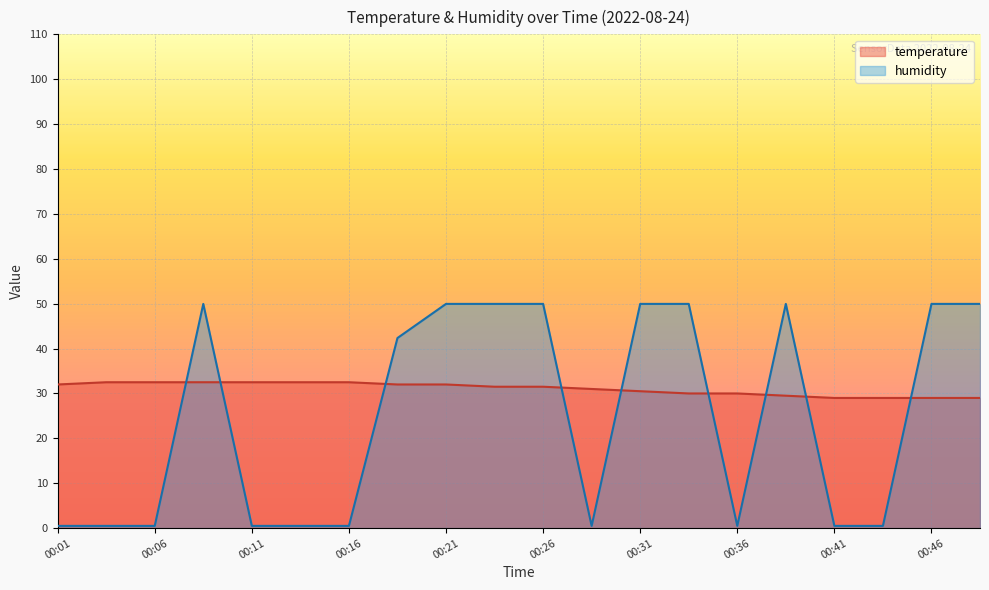

Which series has the largest total across all categories?

temperature